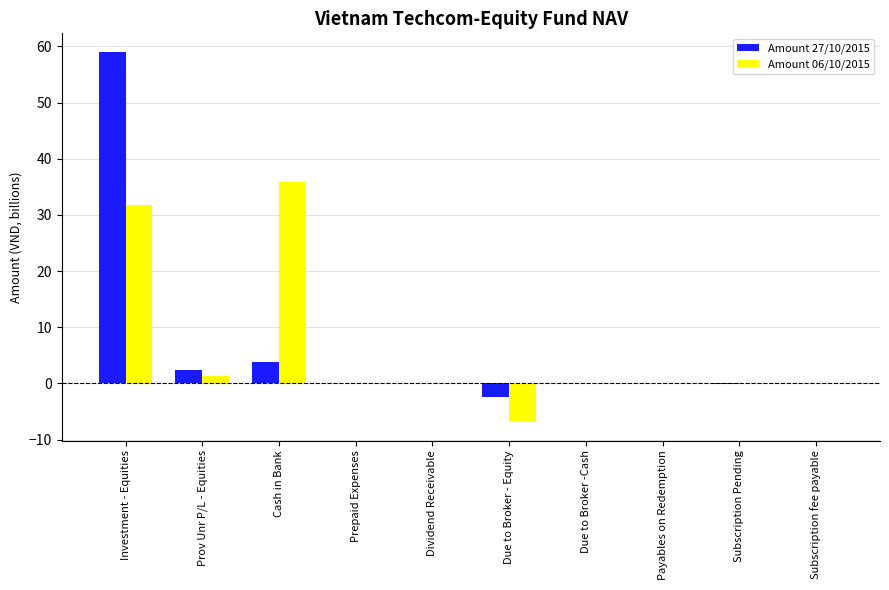

Count the number of categories in the chart.

10